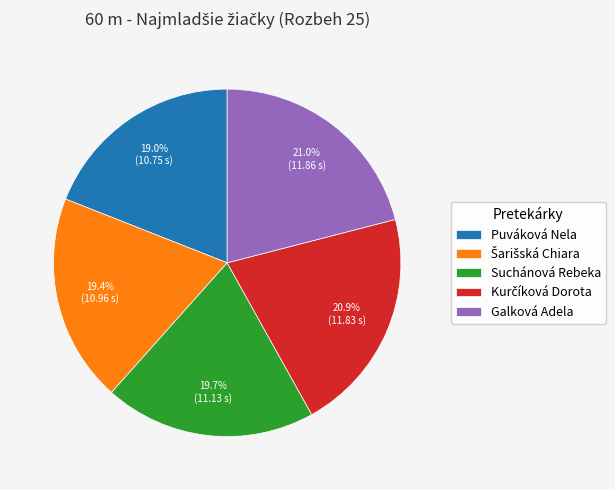

Does Galková Adela account for over 50% of the chart?

No